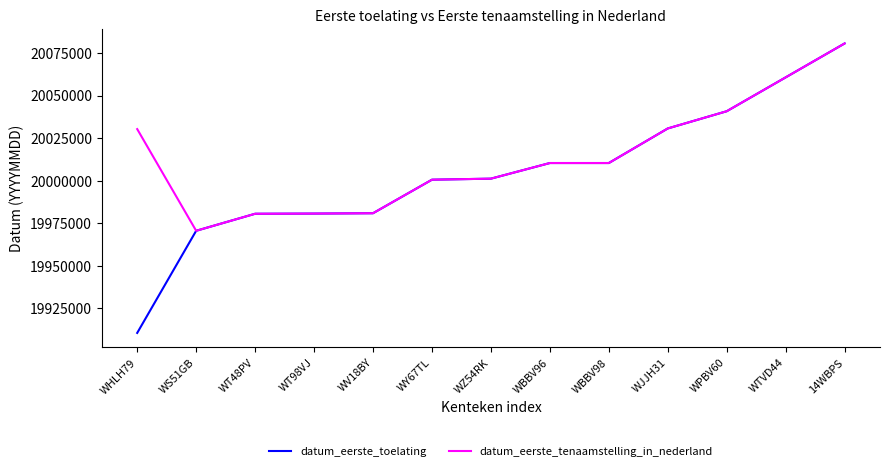

Rank the series by their average value, from highest to lowest.

datum_eerste_tenaamstelling_in_nederland, datum_eerste_toelating